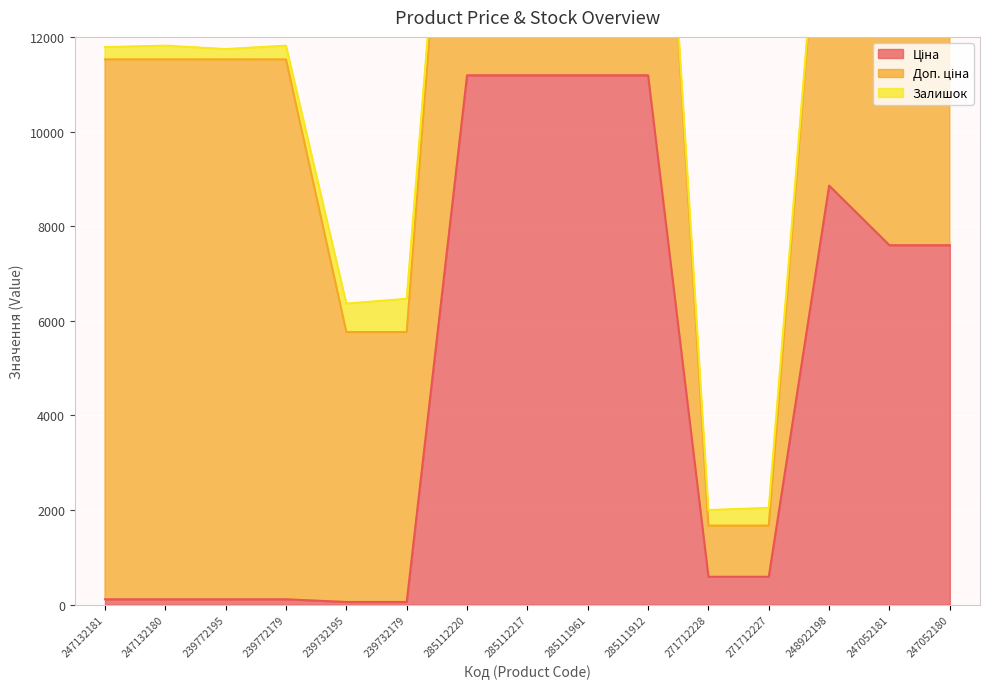

What is the maximum value for Ціна?

11188.2